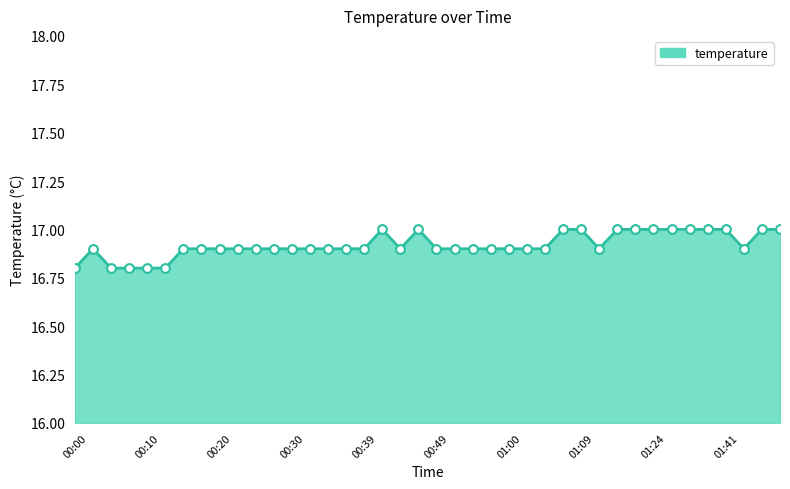

What is the smallest value displayed?

16.8